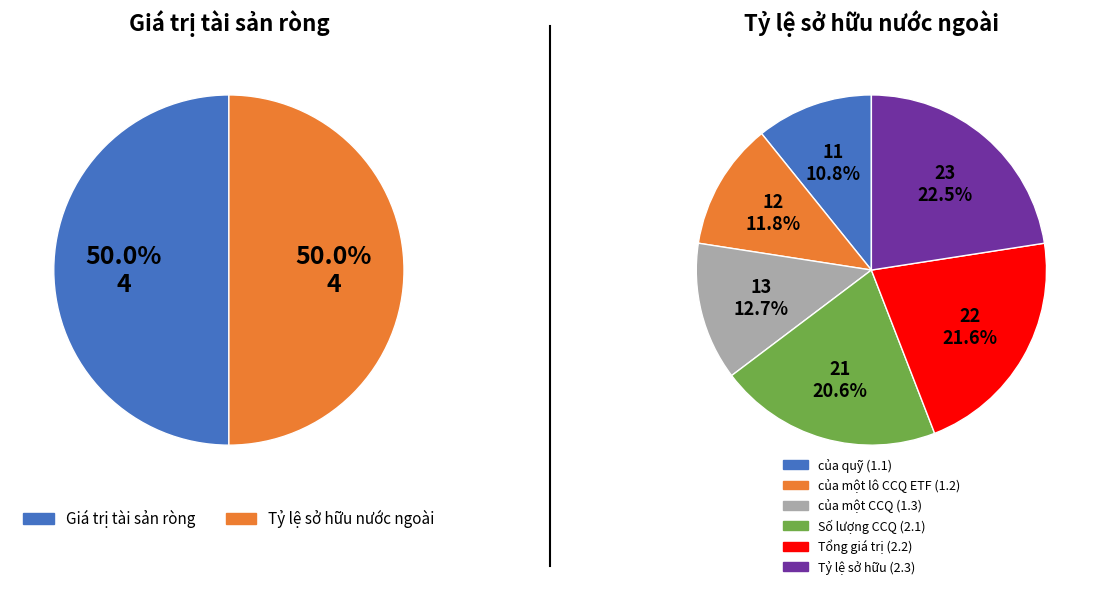

What is the difference between the highest and lowest values at 3?

1.0